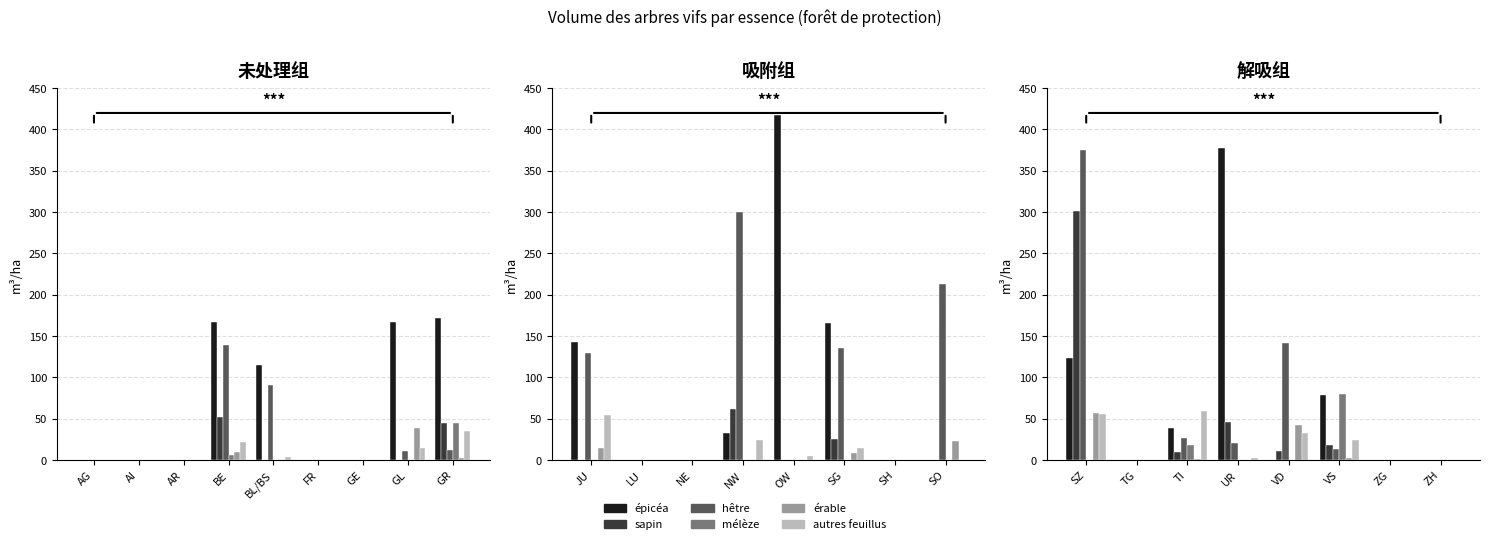

Is the value of mélèze at VS greater than the value of autres feuillus at SZ?

Yes